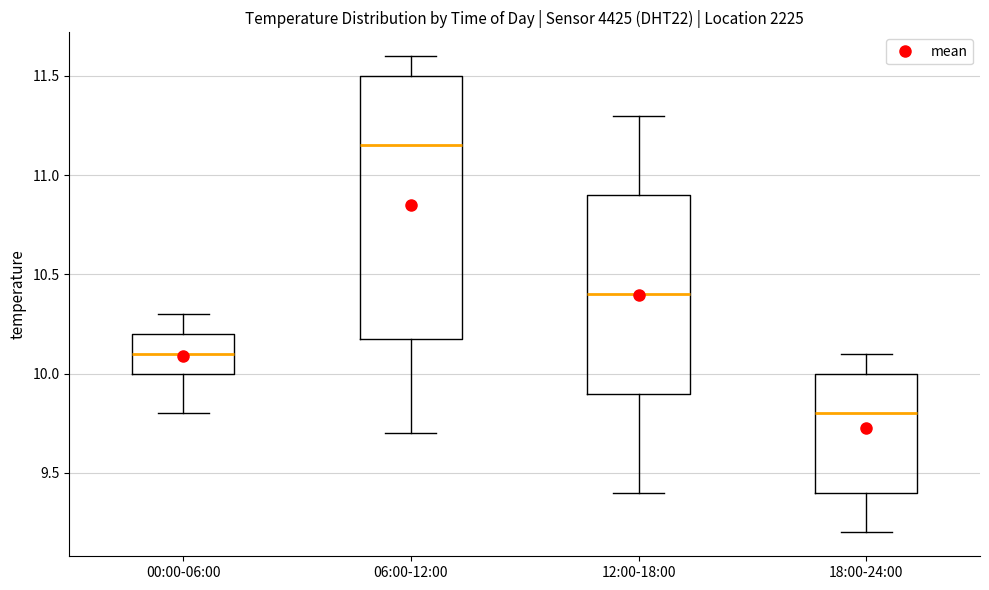

Reading left to right, read every box against the y-axis: the position of its median line, the range the box covers, and the ends of its whiskers. The values are not printed on the chart, so give them approximately, as read against the axis.

00:00-06:00: median 10.10, box 10.00 to 10.20, whiskers 9.80 to 10.30
06:00-12:00: median 11.15, box 10.20 to 11.50, whiskers 9.70 to 11.60
12:00-18:00: median 10.40, box 9.90 to 10.90, whiskers 9.40 to 11.30
18:00-24:00: median 9.80, box 9.40 to 10.00, whiskers 9.20 to 10.10